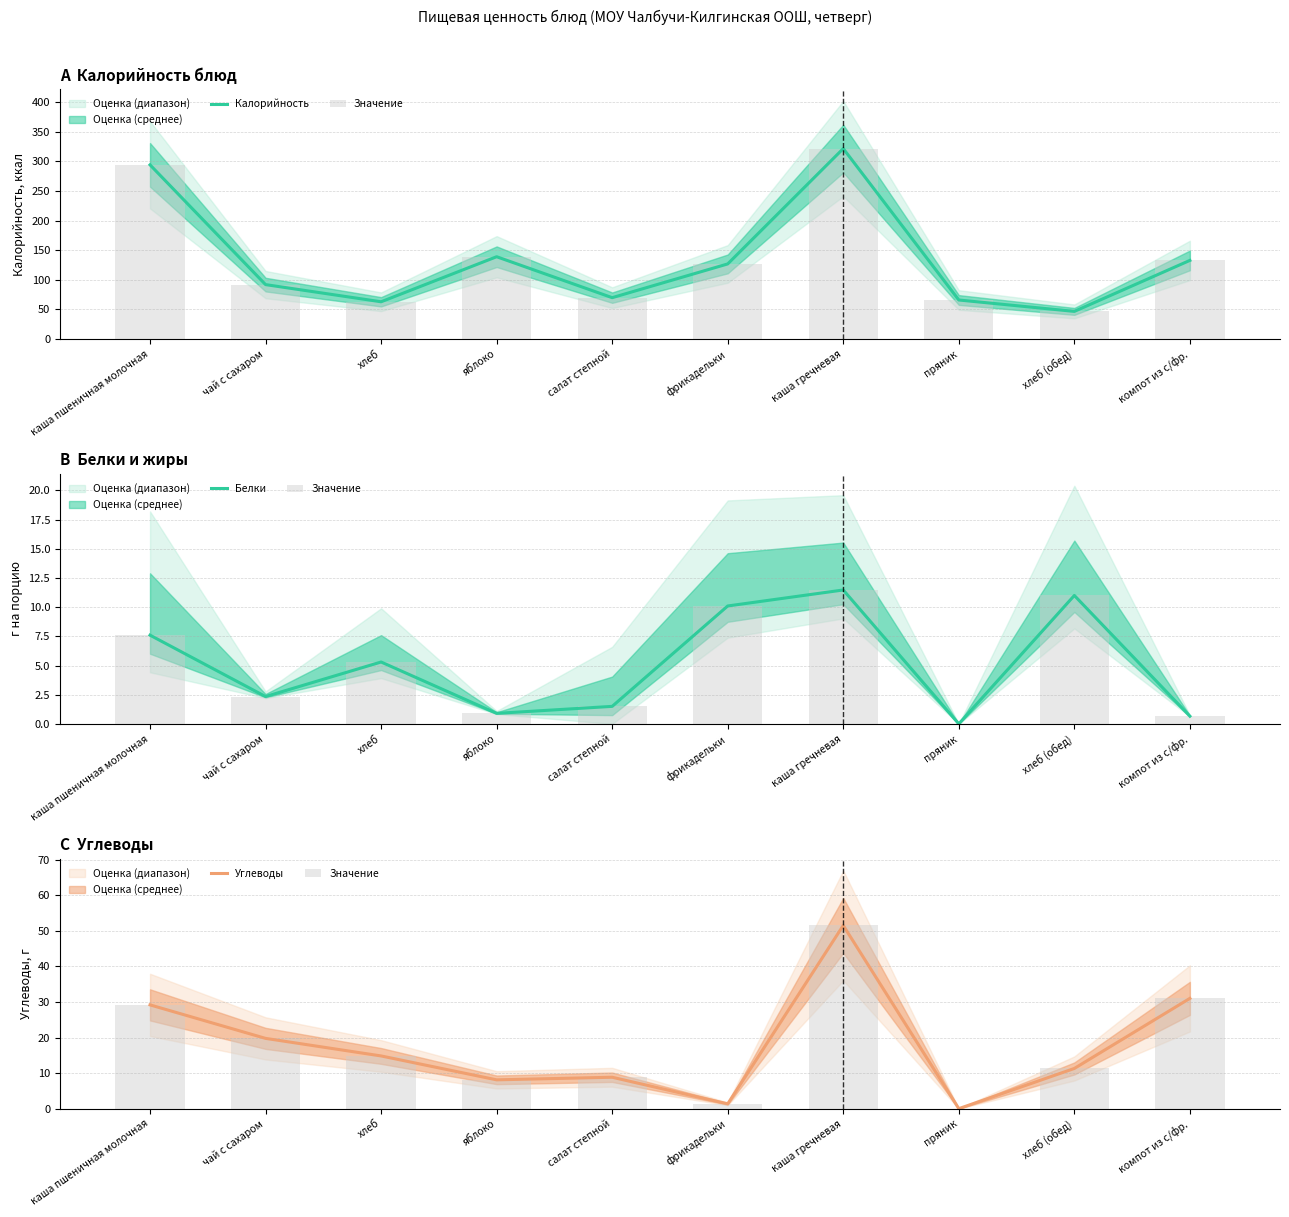

List the labels in order of Белки value, largest first.

каша гречневая, хлеб (обед), фрикадельки, каша пшеничная молочная, хлеб, чай с сахаром, салат степной, яблоко, компот из с/фр., пряник